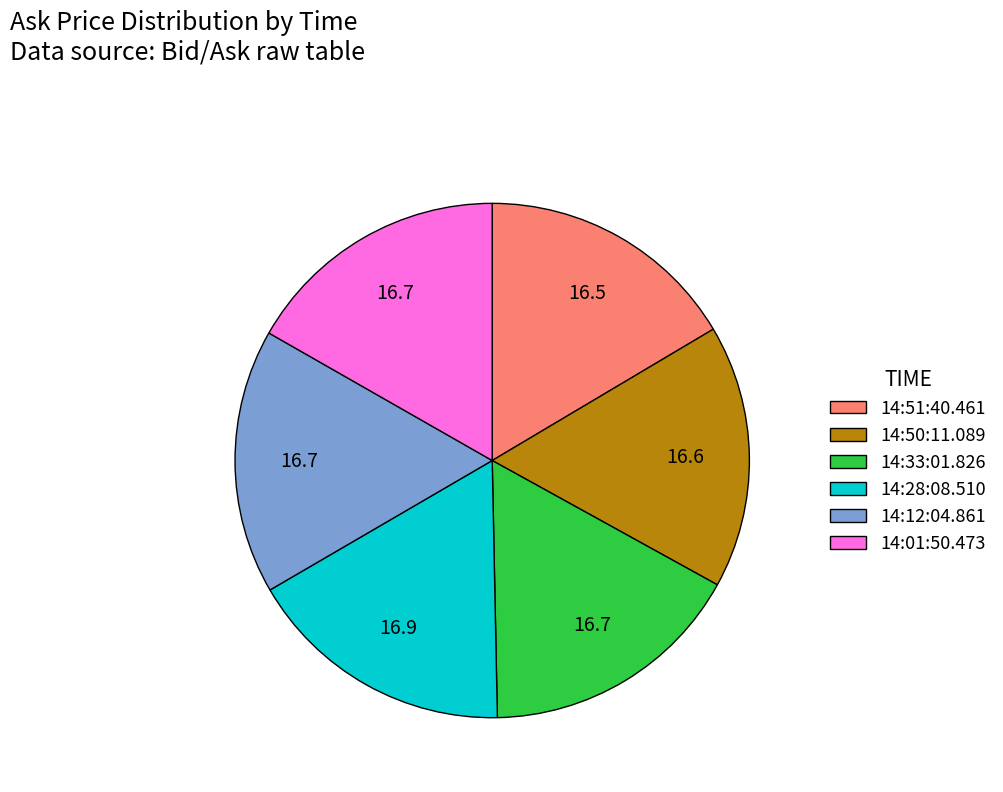

The 14:50:11.089 slice represents 17% of the pie. True or false?

True